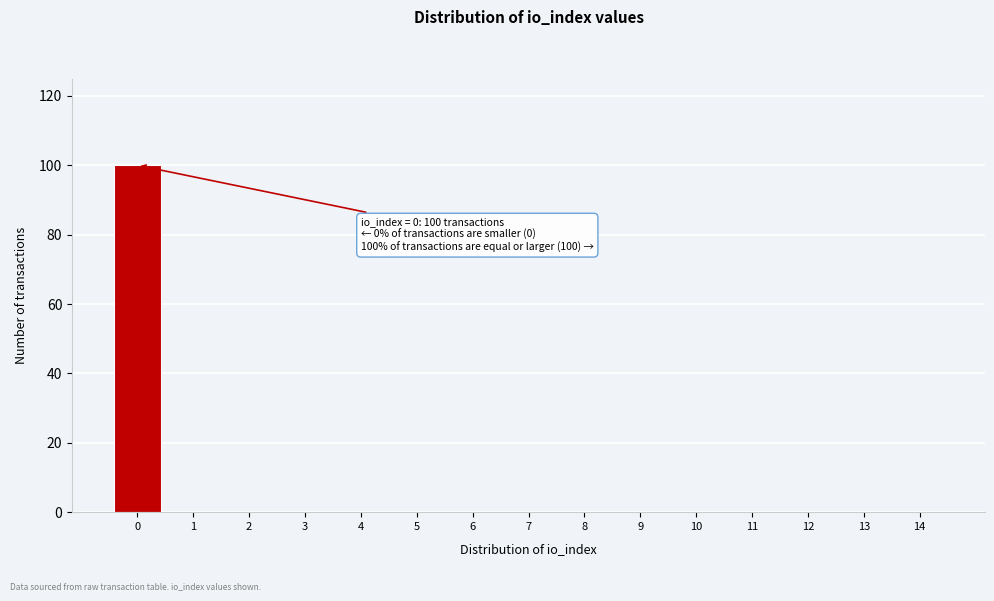

Reading left to right, what are all the values shown in this chart?

0=100	1=0	2=0	3=0	4=0	5=0	6=0	7=0	8=0	9=0	10=0	11=0	12=0	13=0	14=0